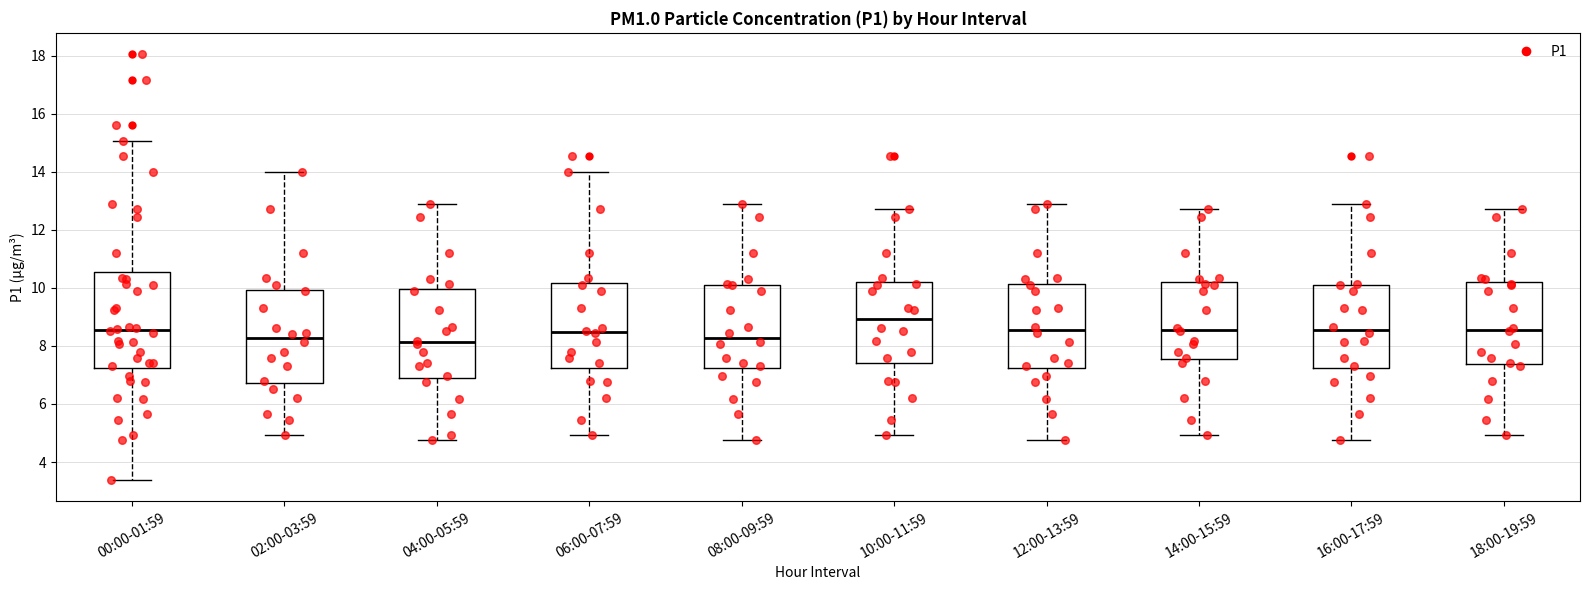

Which box's median line is the highest?

10:00-11:59